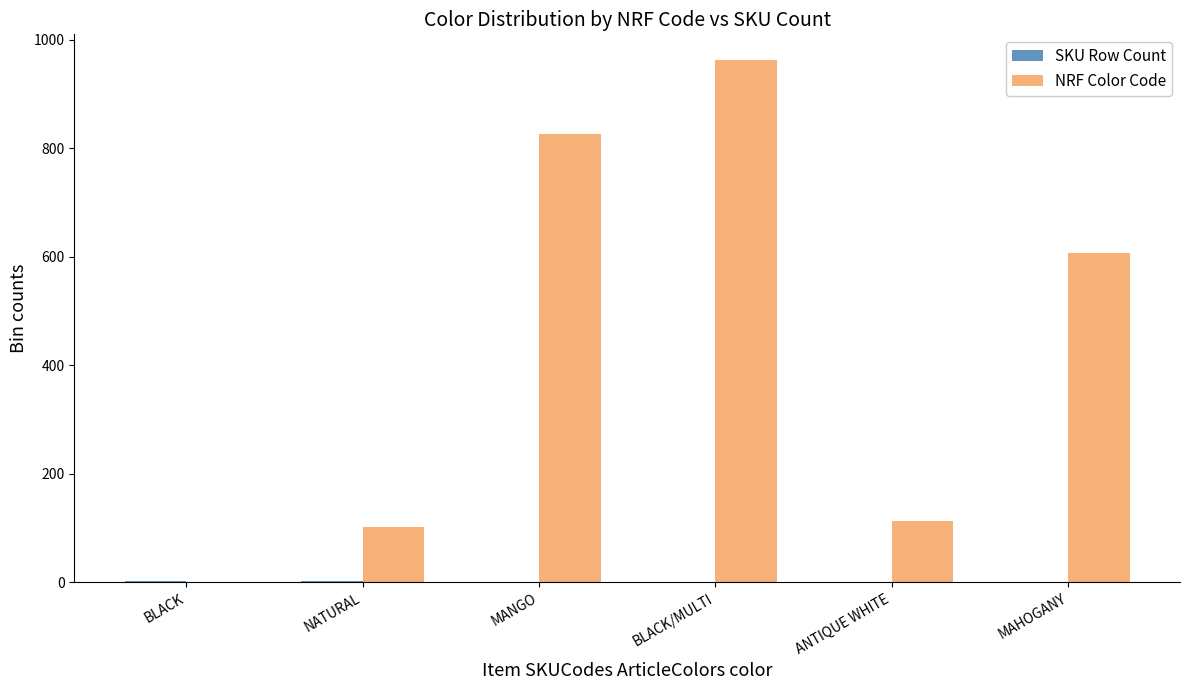

Which series has the largest total across all categories?

NRF Color Code